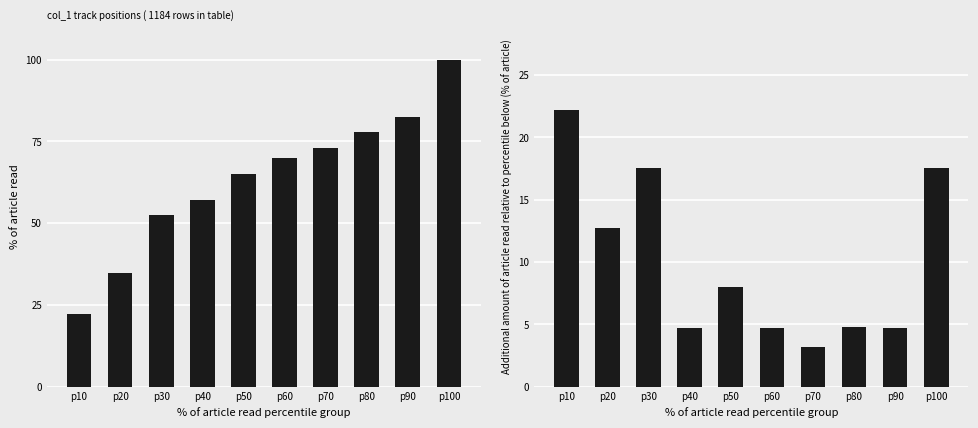

At which category is the sum across all series the highest?

p100